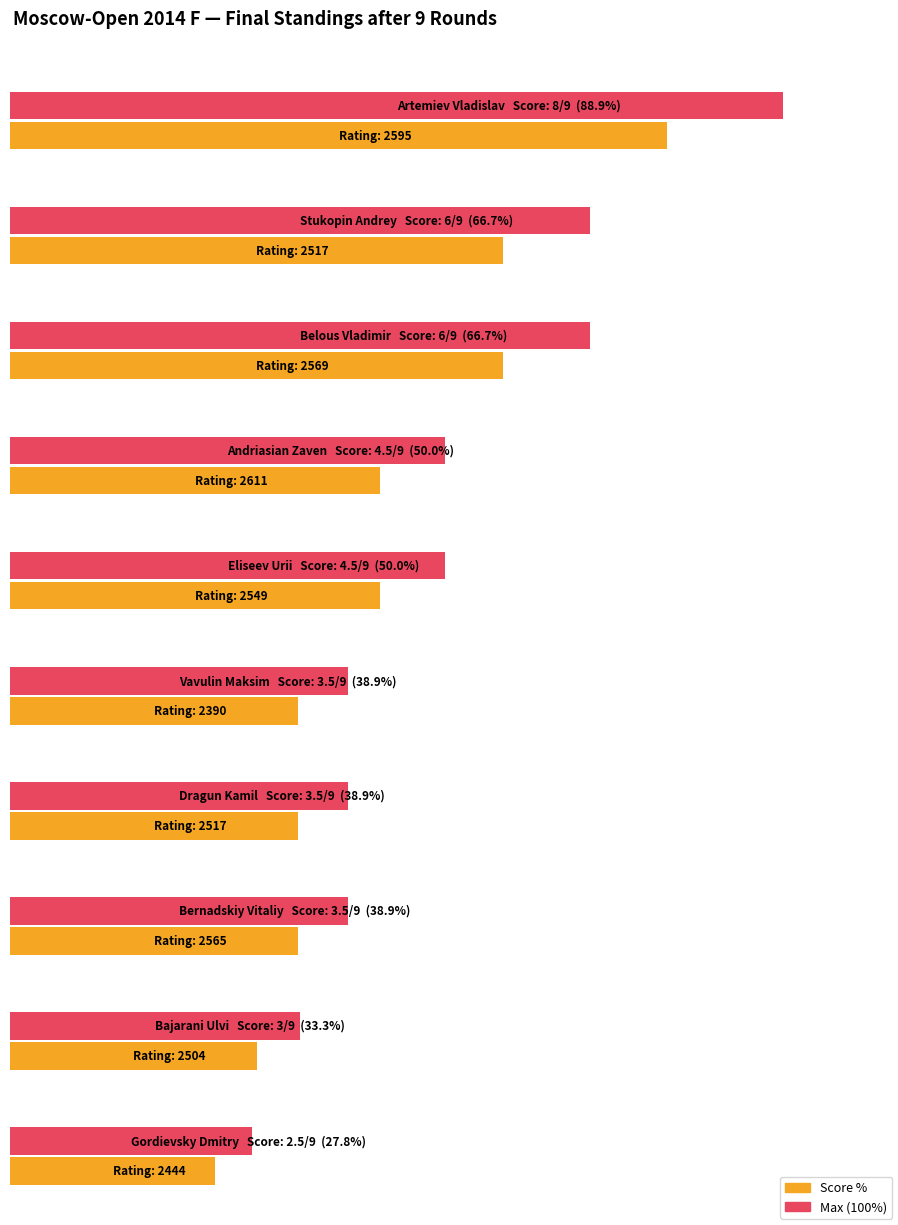

Reading left to right, extract all data points from this chart.

Очки: 8.0	6.0	6.0	4.5	4.5	3.5	3.5	3.5	3.0	2.5
Рейт.: 2595.0	2517.0	2569.0	2611.0	2549.0	2390.0	2517.0	2565.0	2504.0	2444.0